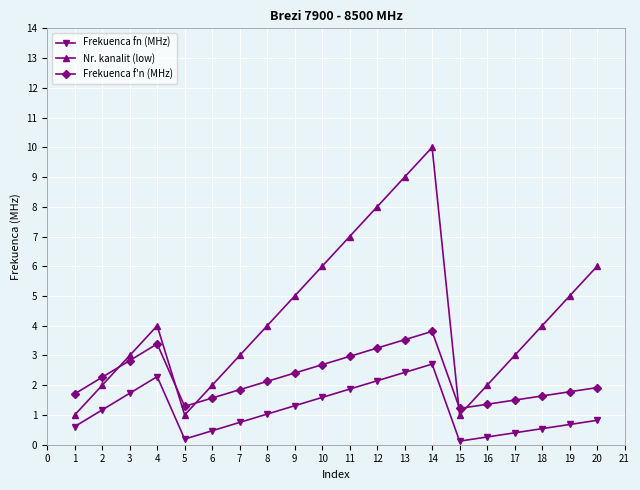

What is the smallest value displayed?

0.1